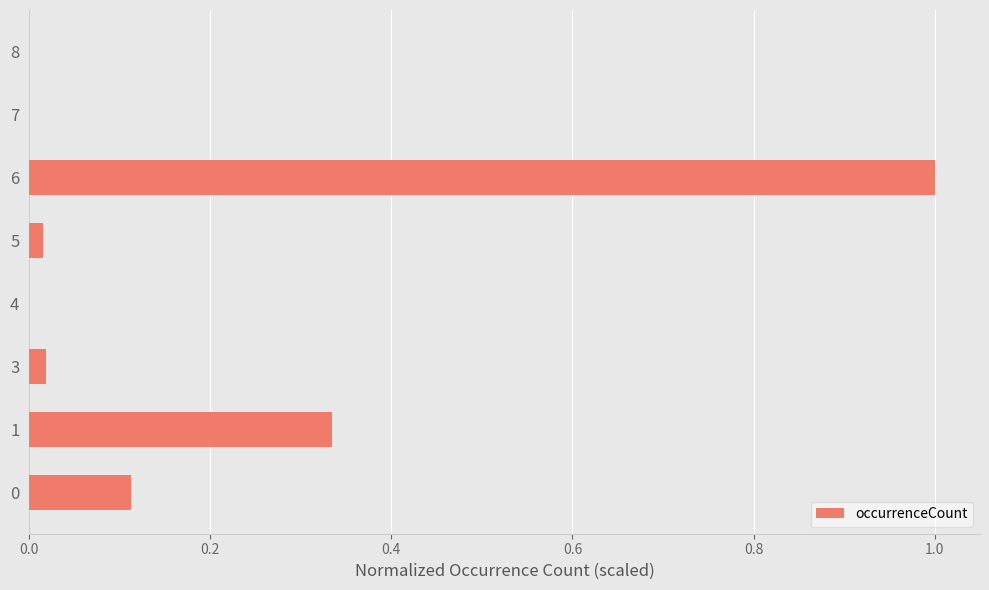

What is the change in value from 1 to 6?

+0.7